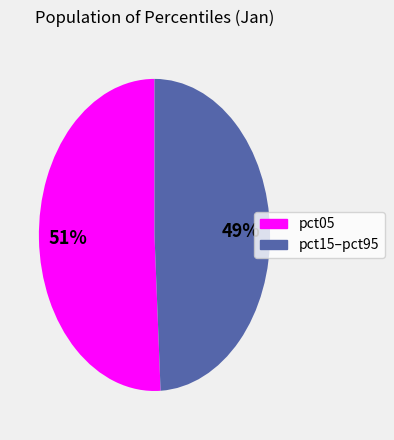

To the nearest percent, what is the difference between the largest and smallest slice percentages?

2%